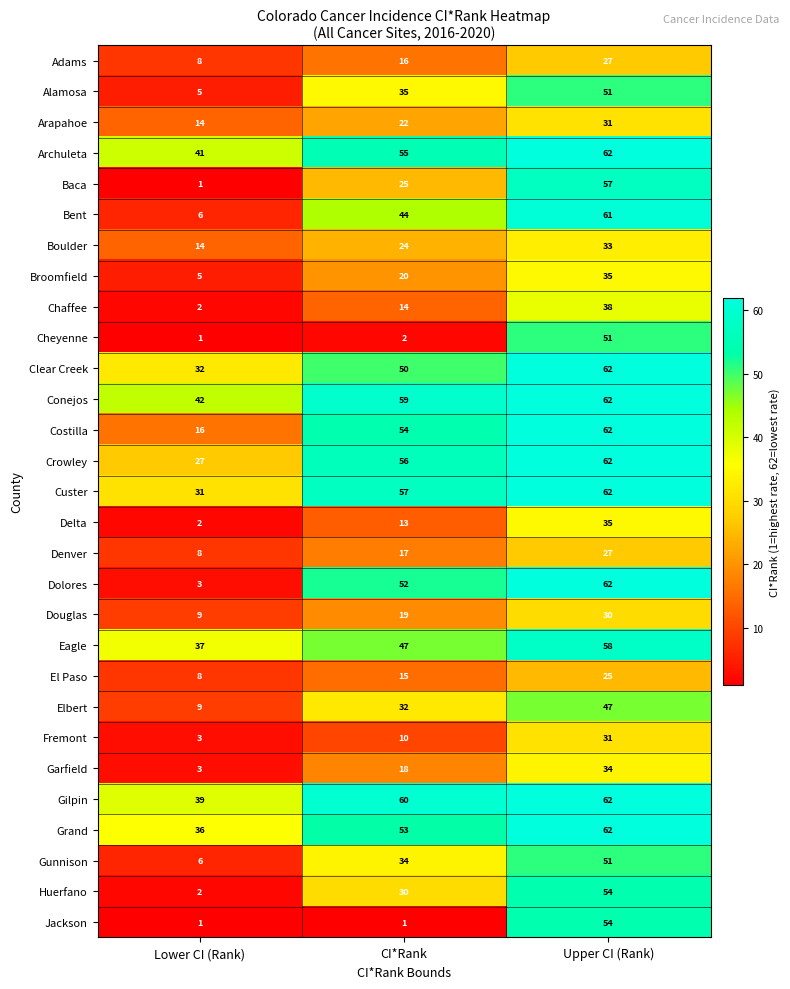

What is the total value across all series at Lower CI (Rank)?

411